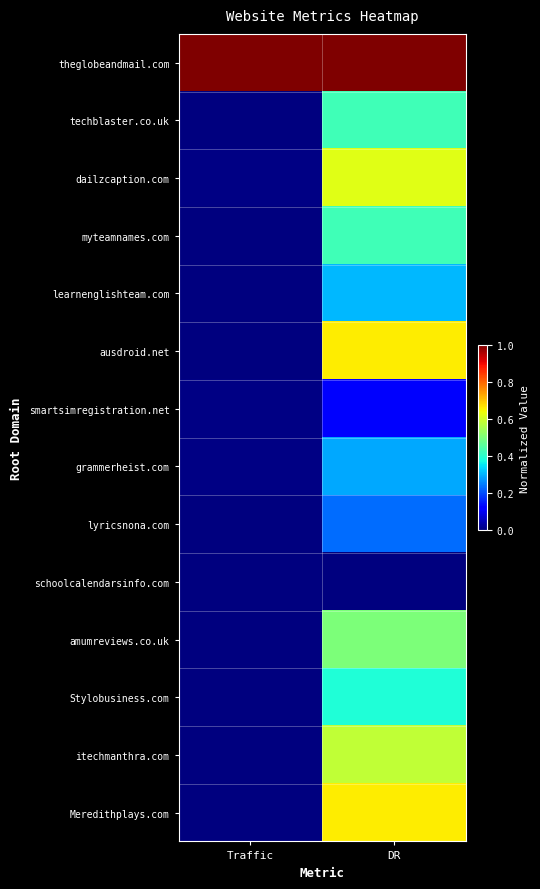

Which category has the lowest value across all series?

Traffic